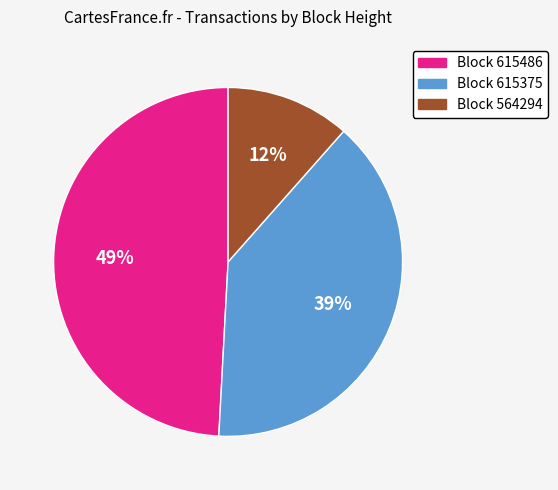

To the nearest percent, what is the average slice percentage?

33%